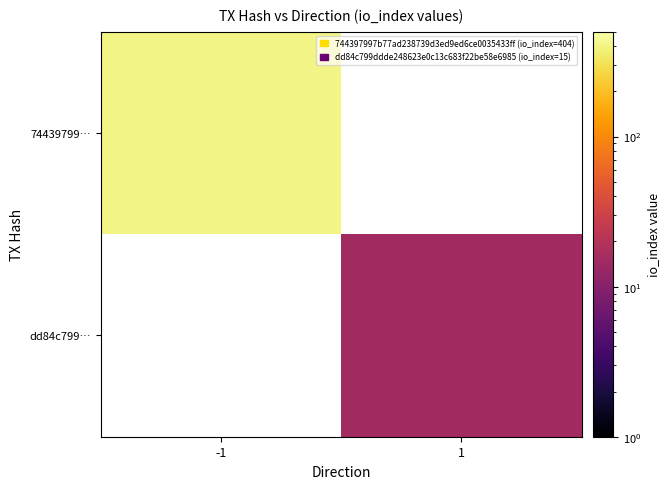

Which category has the highest value in the 74439799… series?

-1